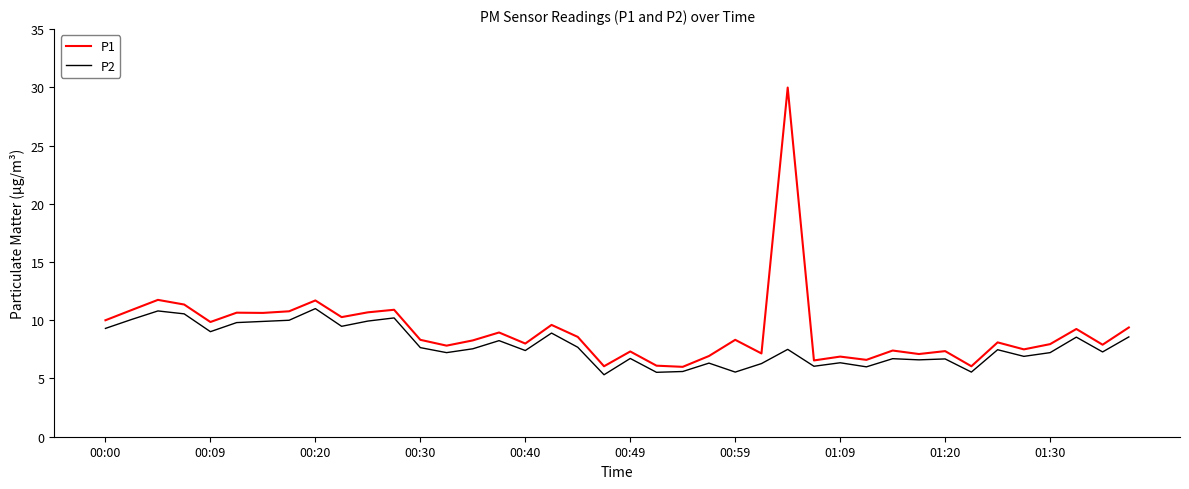

What is the lowest value of the P1 series?

6.0